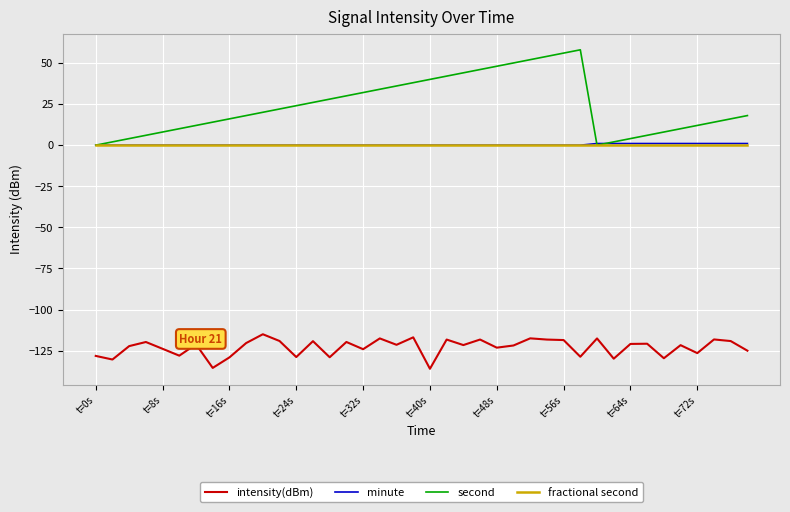

True or false: minute and intensity(dBm) intersect in this chart.

False